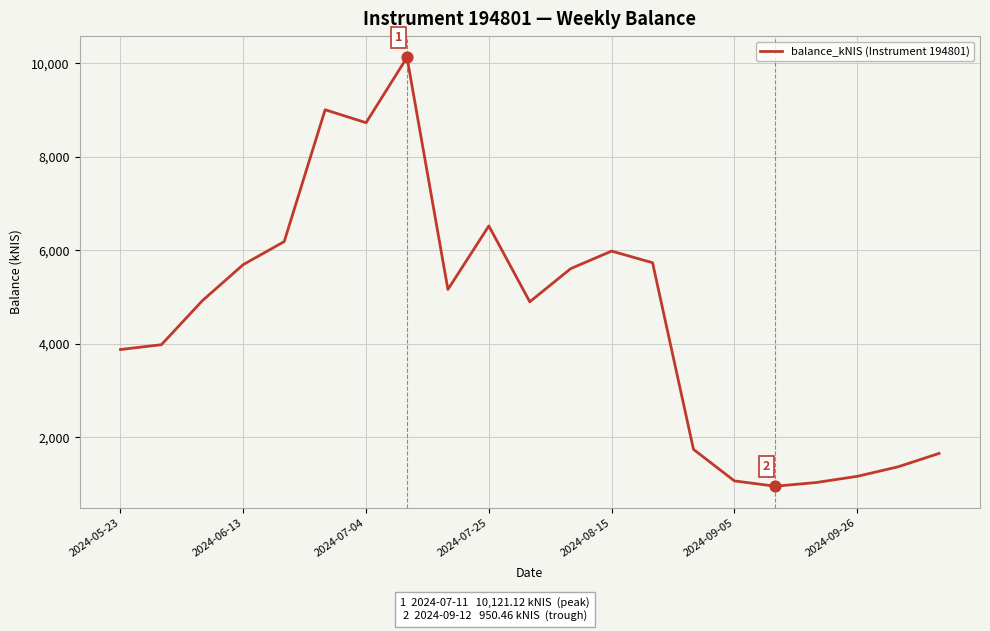

What is the smallest value displayed?

950.5